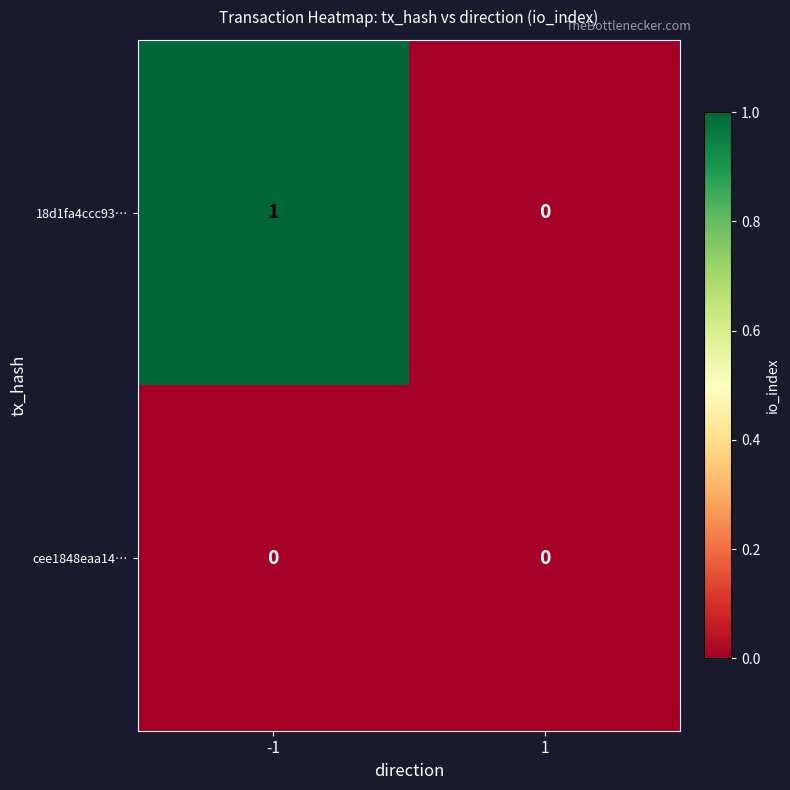

Is the value of cee1848eaa14… at -1 greater than the value of 18d1fa4ccc93… at -1?

No